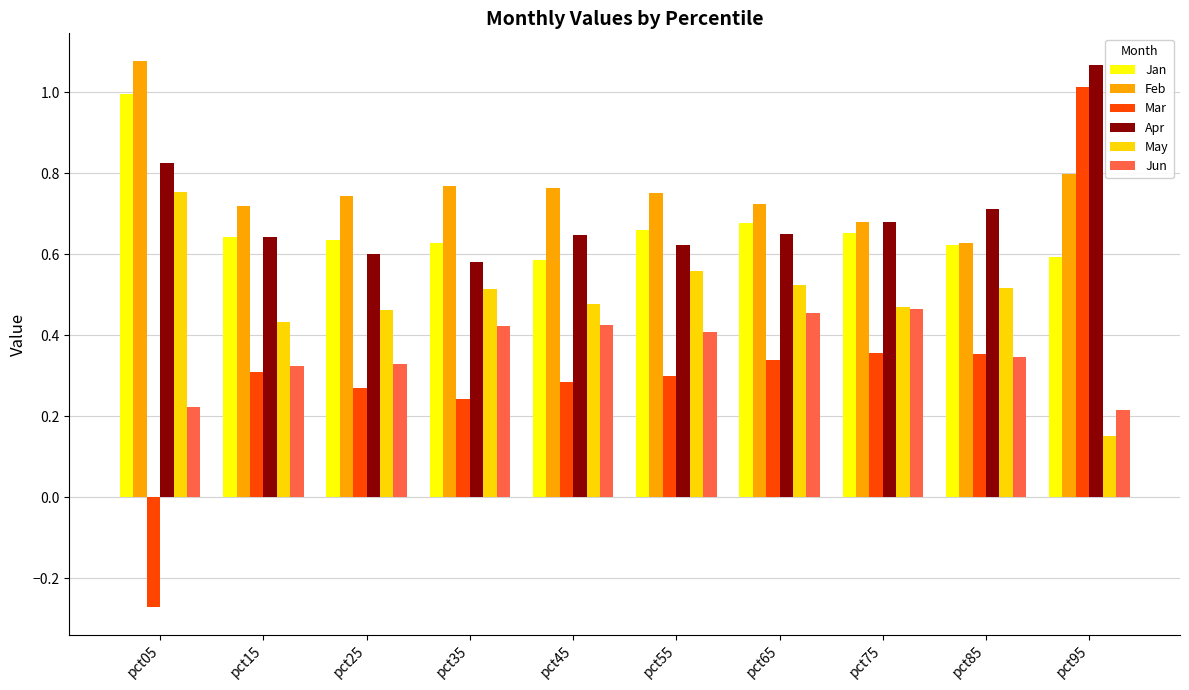

What is the sum of all Apr values?

7.0